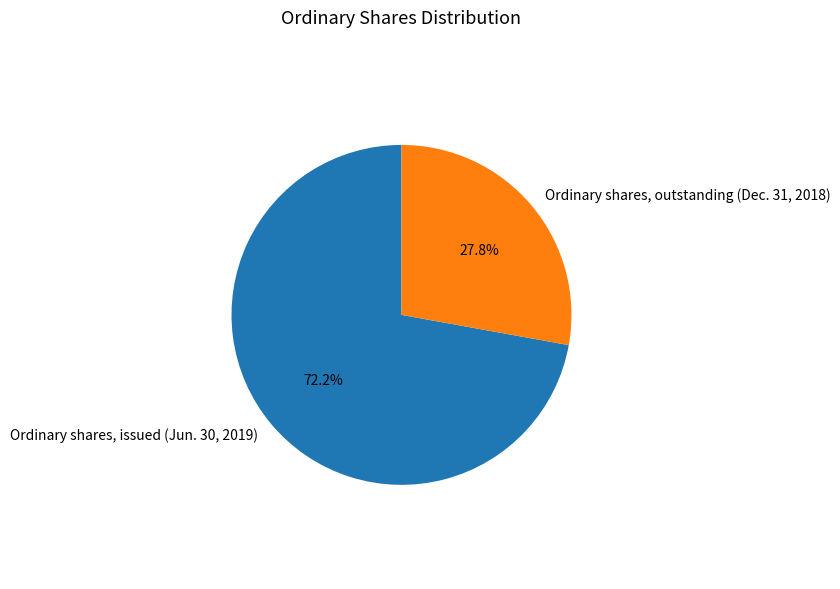

Rank the categories by value from lowest to highest.

Ordinary shares, outstanding (Dec. 31, 2018), Ordinary shares, issued (Jun. 30, 2019)